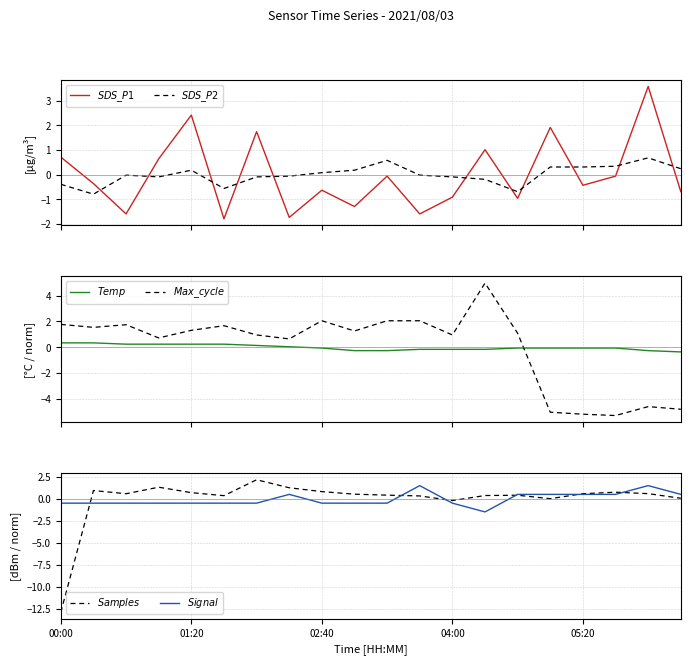

At which category is the sum across all series the highest?

13